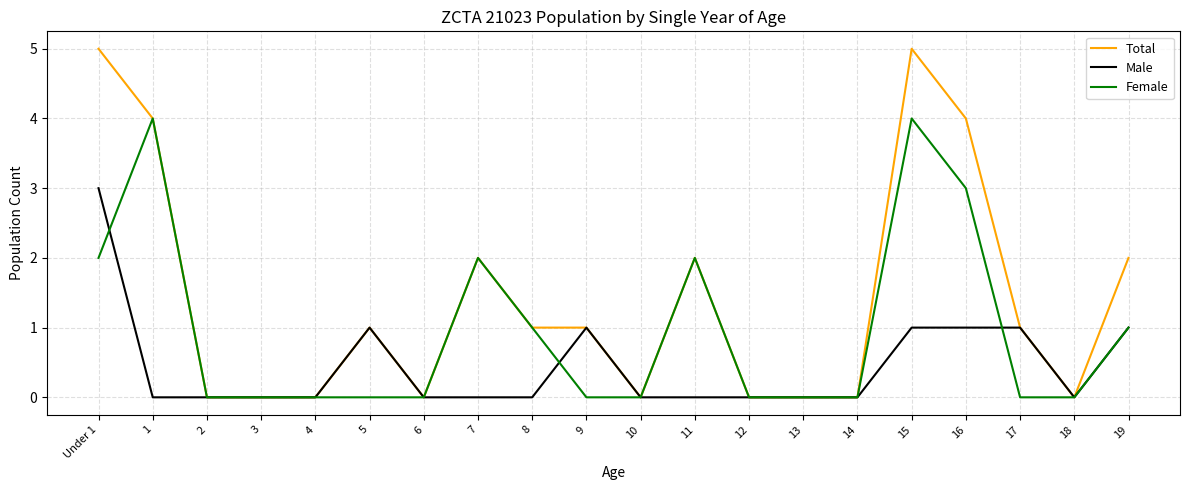

Which series has the widest spread of values?

Total